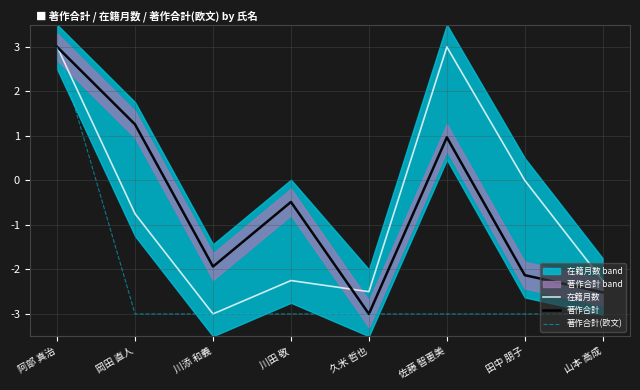

List the labels in order of 著作合計 value, smallest first.

久米 哲也, 山本 高成, 田中 朋子, 川添 和義, 川田 敬, 佐藤 智恵美, 岡田 直人, 阿部 真治